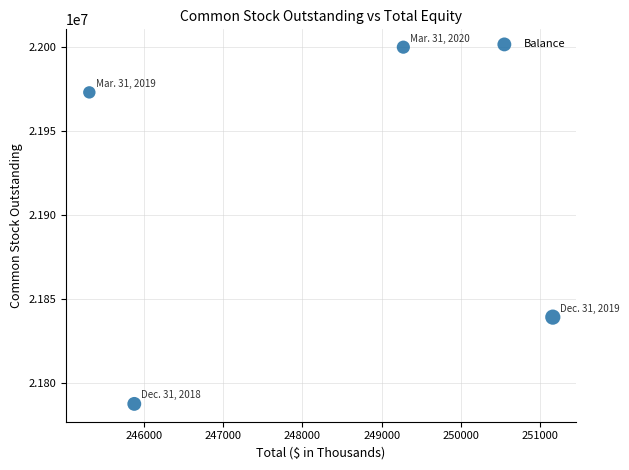

What is the range of Y values (max minus min)?

211800